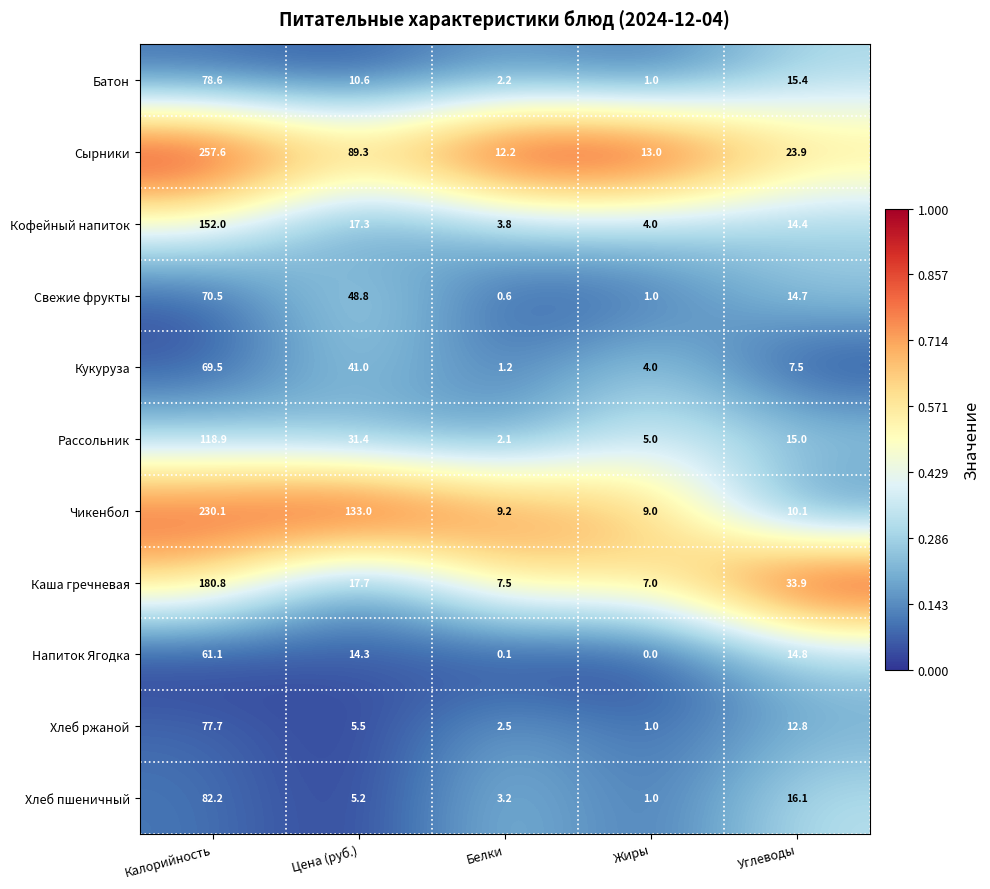

What is the difference between the maximum and second lowest values in the Хлеб ржаной series?

75.2